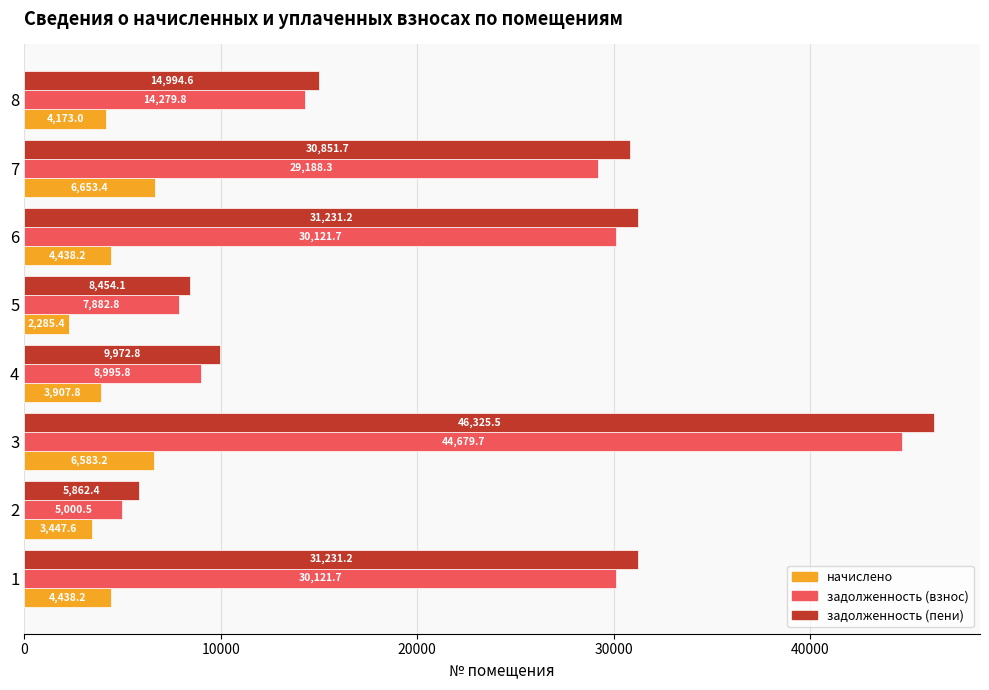

What is the average value of the задолженность (пени) series?

22365.4